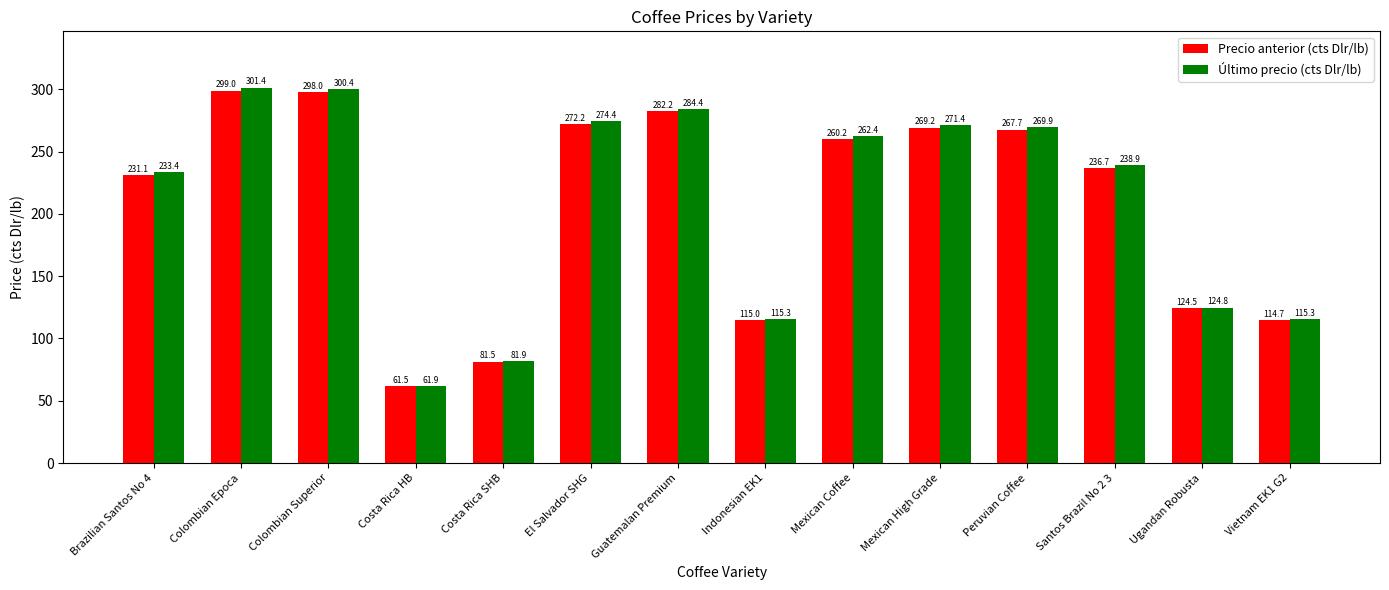

How many categories are shown in the chart?

14